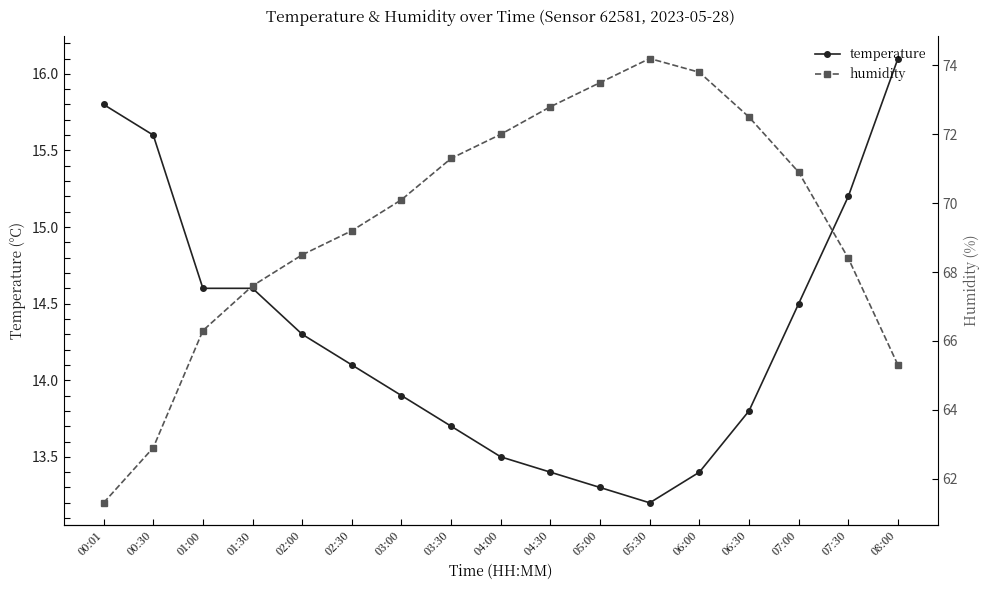

What is the difference between the maximum and minimum values in the temperature series?

2.9